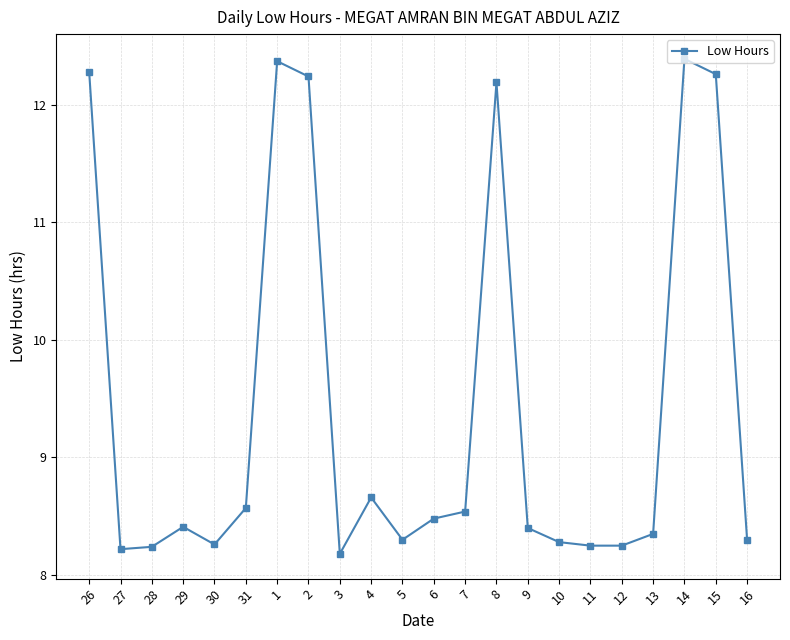

Does the chart display data point markers on the line(s)?

Yes